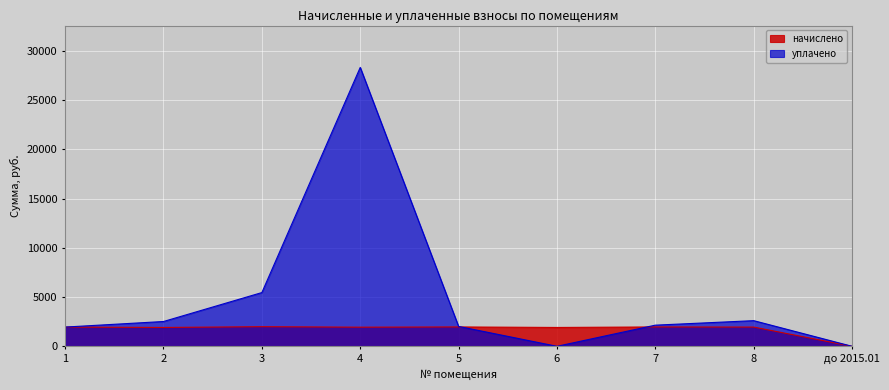

Reading left to right, transcribe all the data shown in this chart.

начислено: 1=1954.0	2=1913.6	3=1994.3	4=1943.0	5=1968.6	6=1913.6	7=1968.6	8=1954.0	до 2015.01=0.0
уплачено: 1=1954.0	2=2519.1	3=5458.1	4=28326.4	5=2018.7	6=0.0	7=2148.7	8=2605.3	до 2015.01=0.0